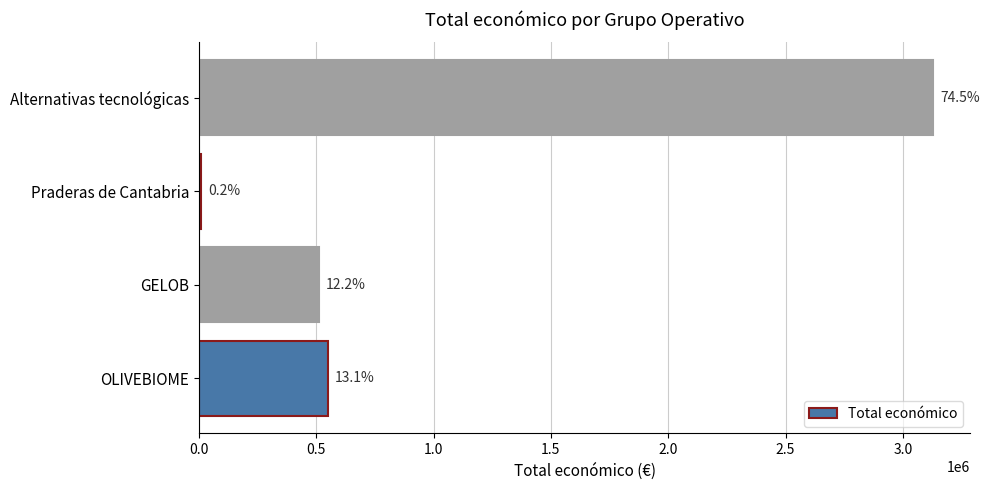

Are the bars horizontal?

Yes